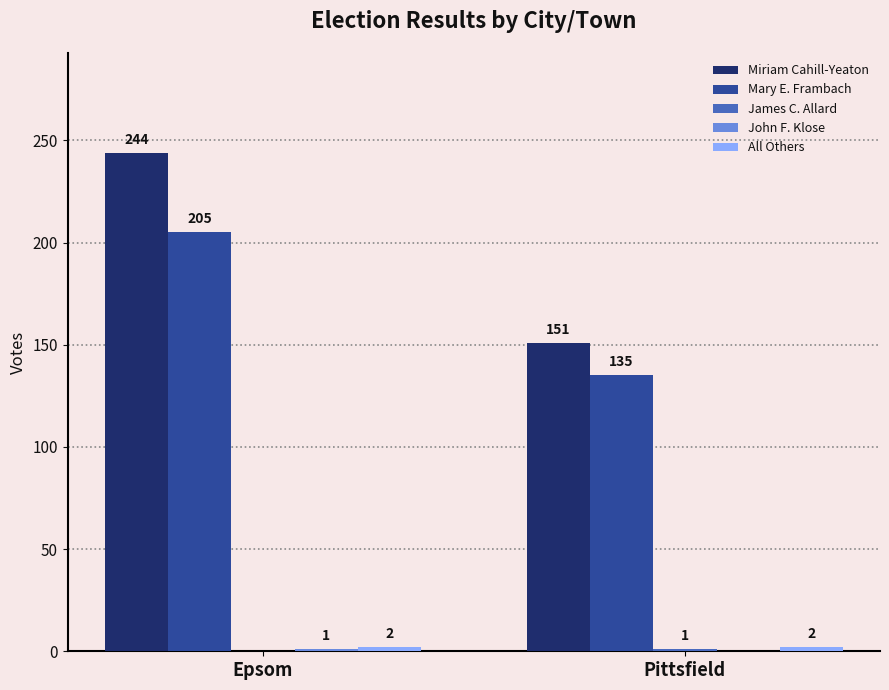

What is the approximate value of Mary E. Frambach at Pittsfield, to the nearest 5?

135